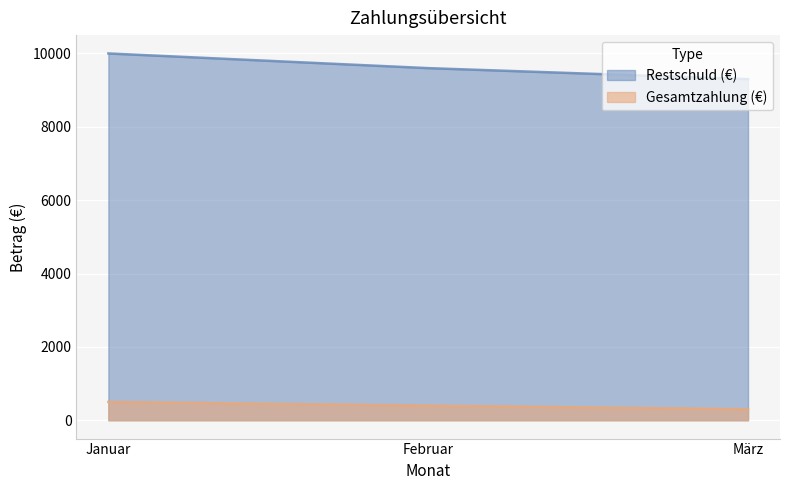

Rank the categories by Gesamtzahlung (€) value from lowest to highest.

März, Februar, Januar